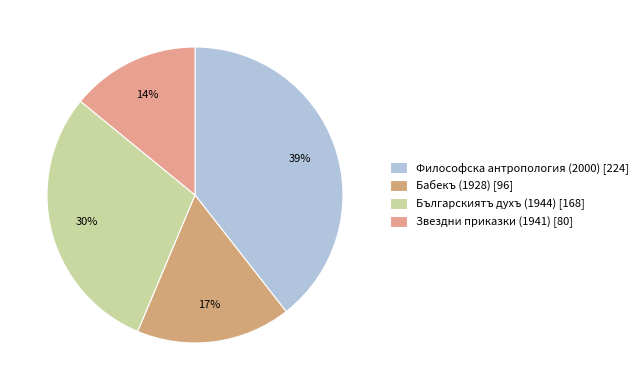

The Звездни приказки (1941) slice represents 14% of the pie. True or false?

True